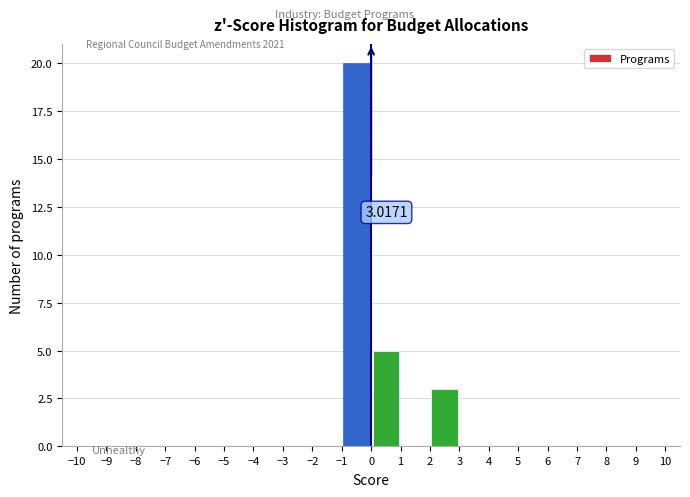

Which range on the x-axis has the tallest bar?

-1 to 0